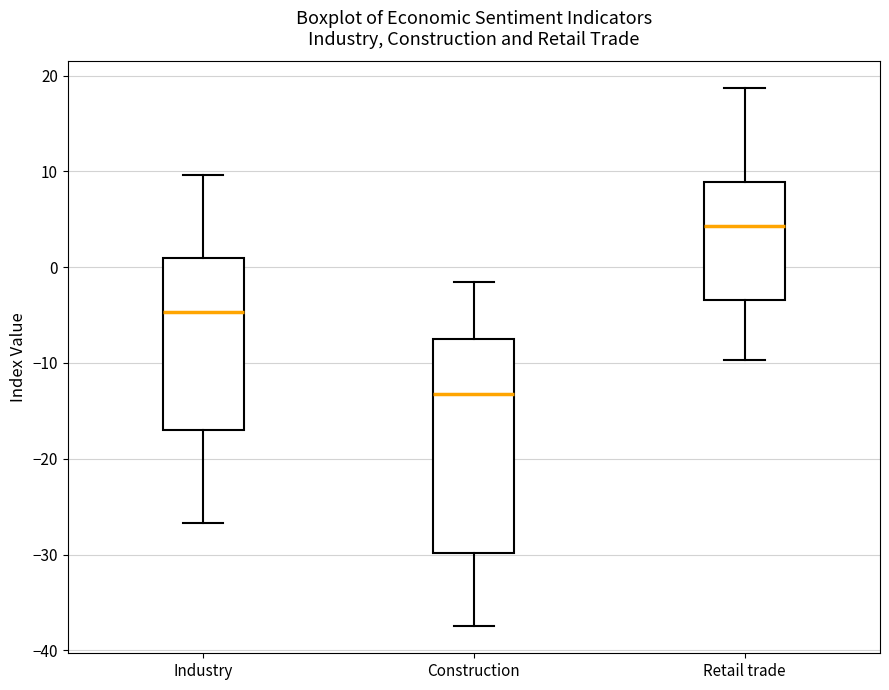

Where is the lower edge of the box for Industry on the y-axis? The values are not printed on the chart, so give them approximately, as read against the axis.

-17